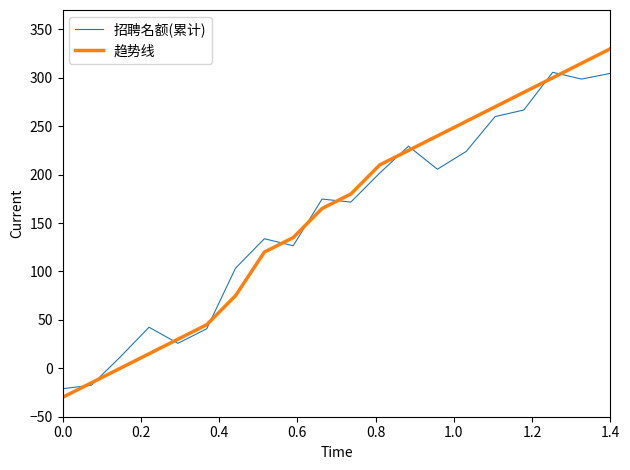

Is this an area chart (filled region under the line)?

No